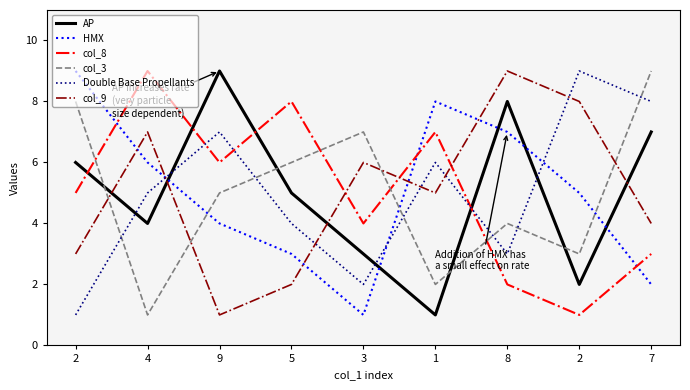

What is the sum of the col_3 values at 1 and 8?

6